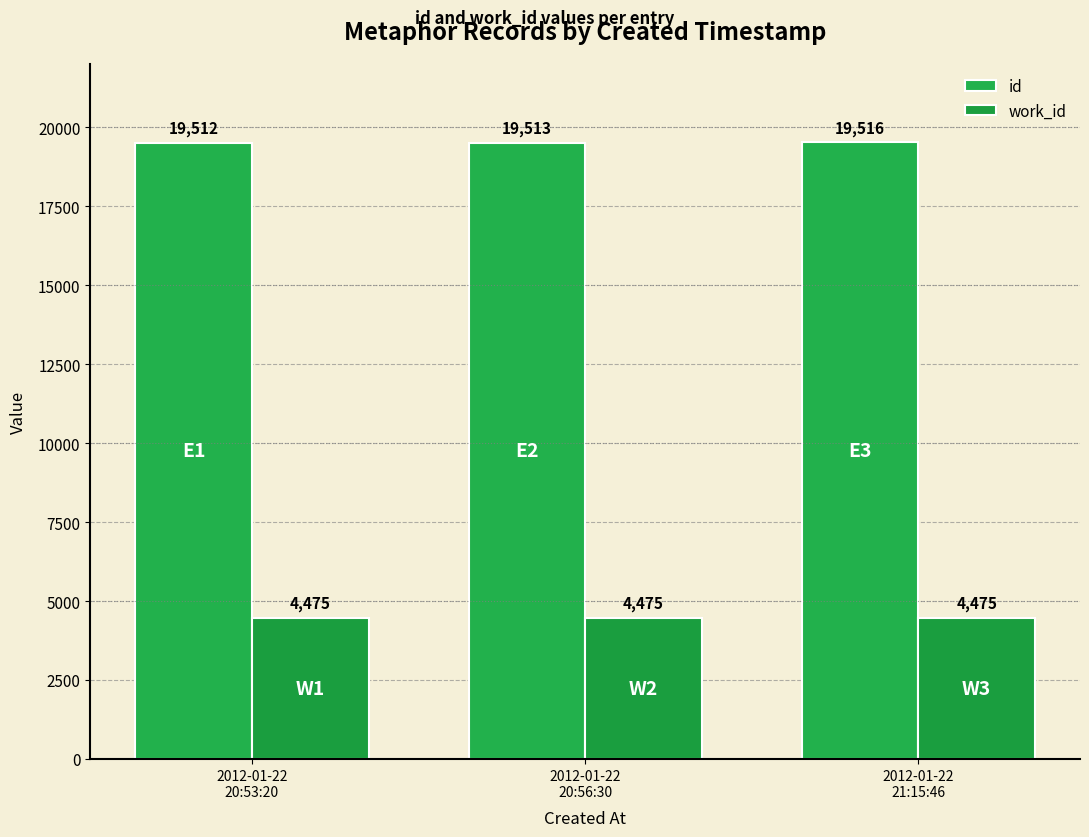

Where is work_id nearest to the value 4475?

2012-01-22
20:53:20